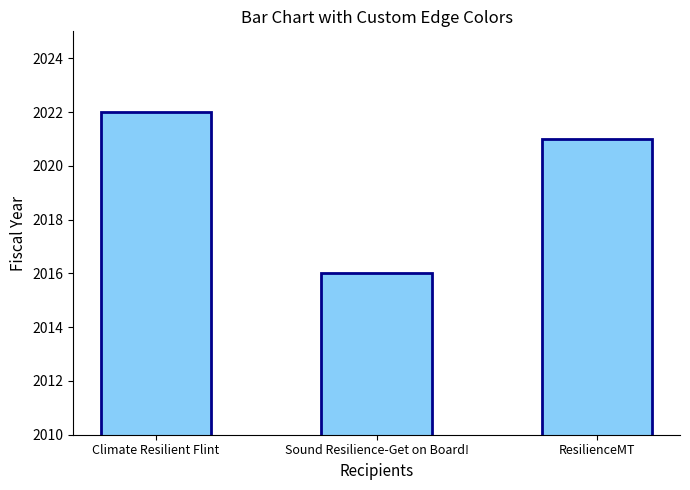

Which category has the highest value across all series?

Climate Resilient Flint